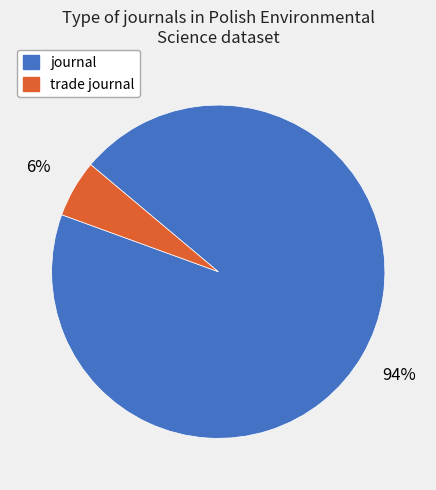

Is the sum of trade journal and journal greater than half?

Yes